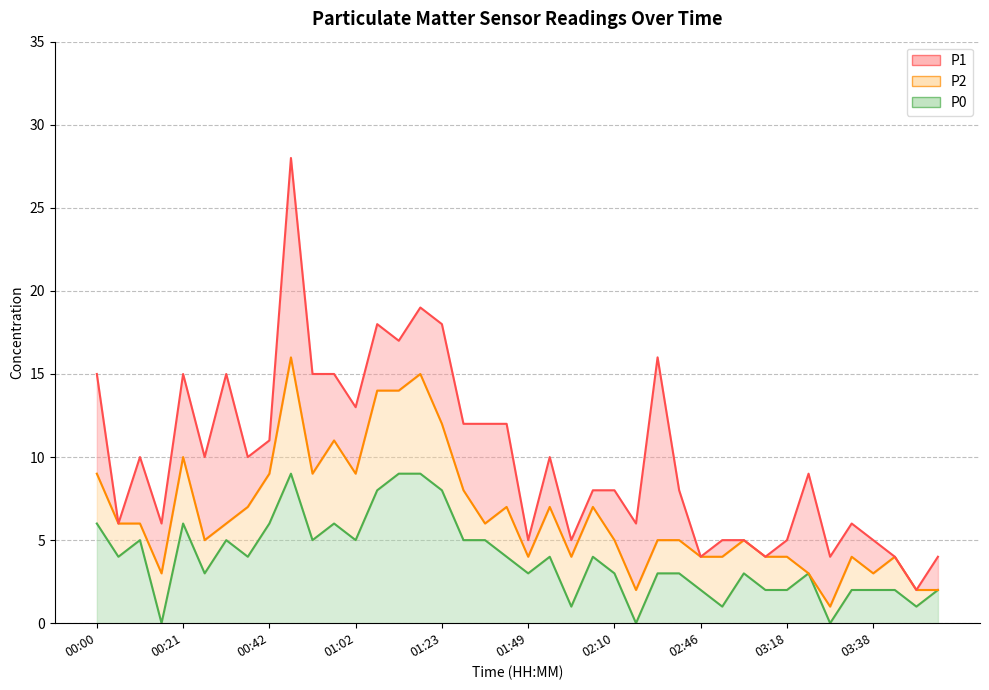

Reading left to right, list all the values displayed in this chart.

P1: 15	6	10	6	15	10	15	10	11	28	15	15	13	18	17	19	18	12	12	12	5	10	5	8	8	6	16	8	4	5	5	4	5	9	4	6	5	4	2	4
P2: 9	6	6	3	10	5	6	7	9	16	9	11	9	14	14	15	12	8	6	7	4	7	4	7	5	2	5	5	4	4	5	4	4	3	1	4	3	4	2	2
P0: 6	4	5	0	6	3	5	4	6	9	5	6	5	8	9	9	8	5	5	4	3	4	1	4	3	0	3	3	2	1	3	2	2	3	0	2	2	2	1	2